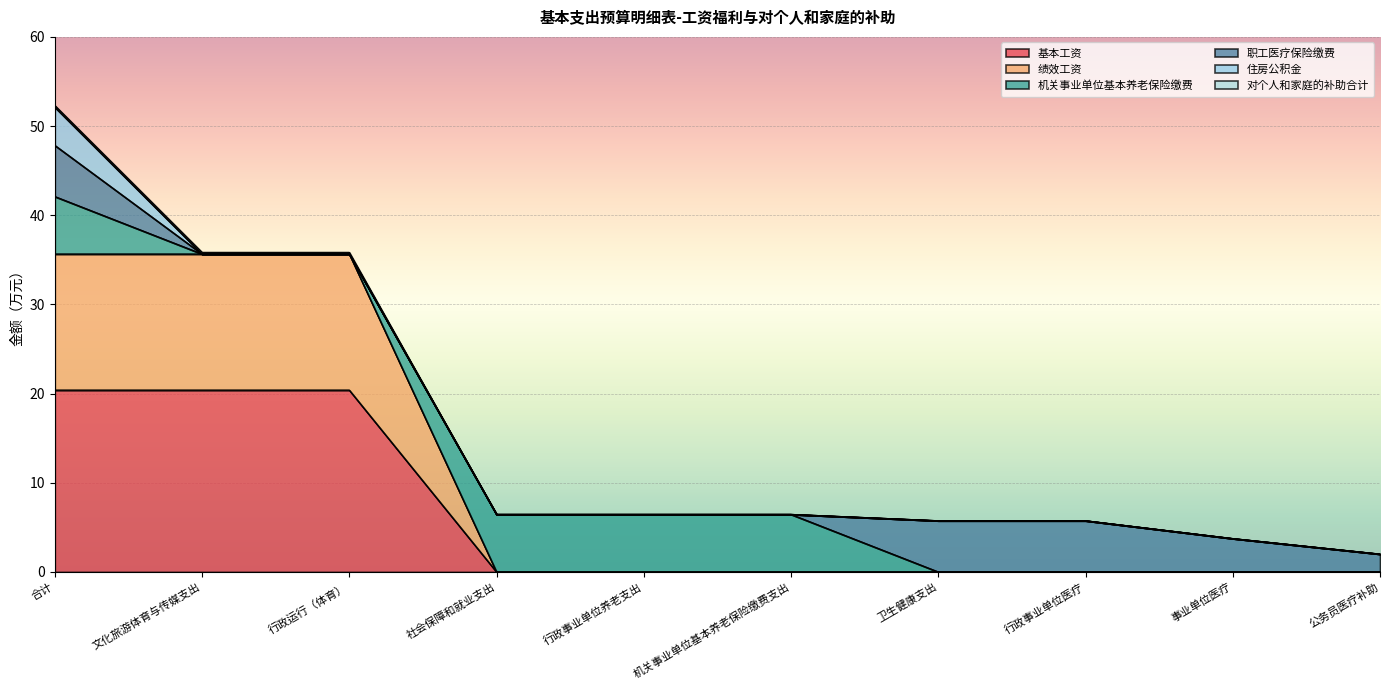

Does the chart display data point markers on the line(s)?

No